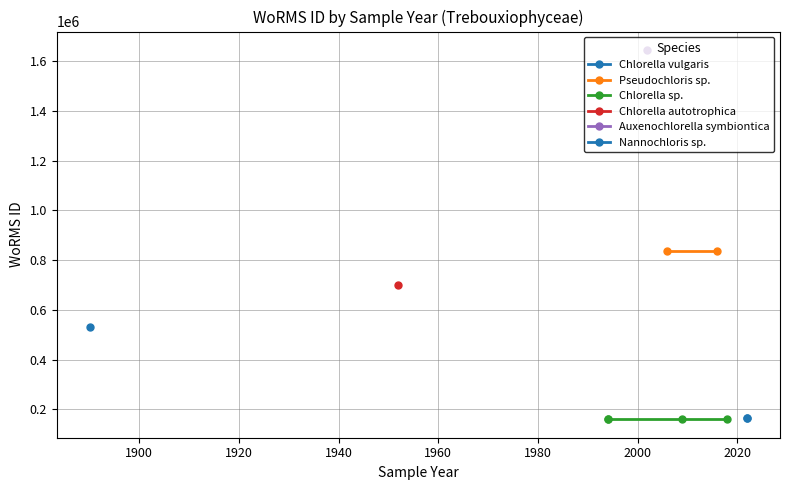

How many data points are above 163968?

6